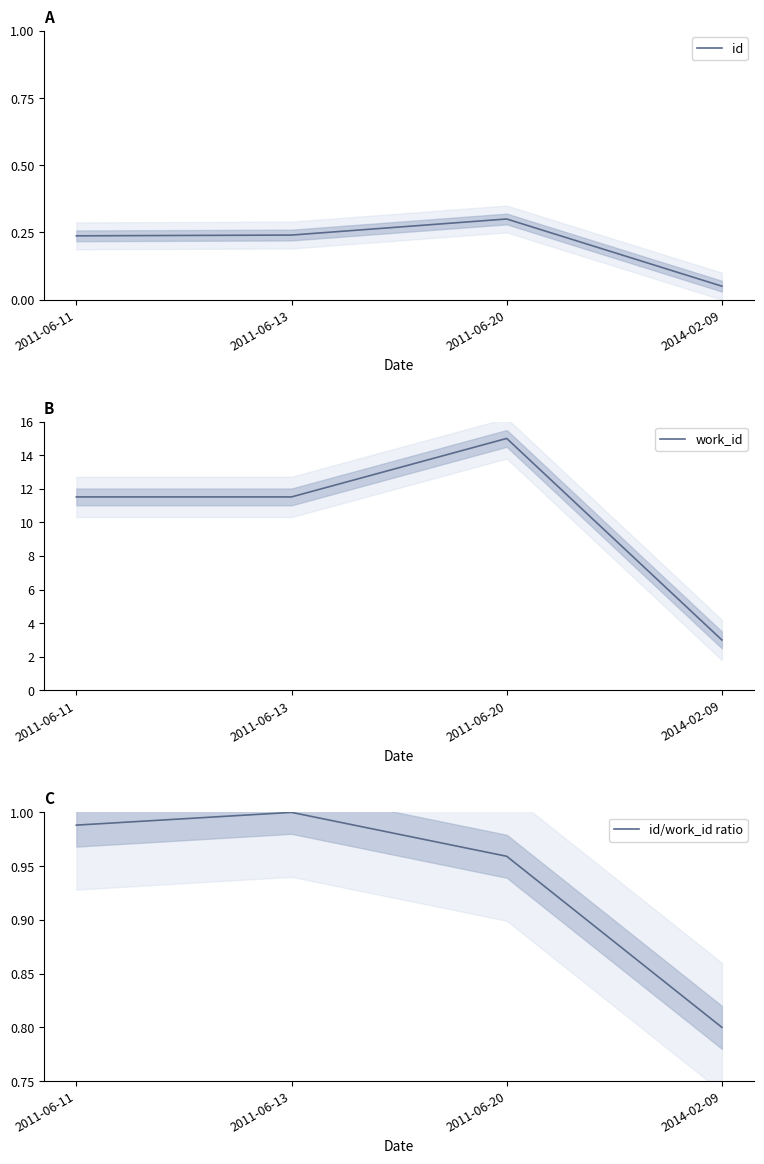

The value of work_id at 2014-02-09 is 1.6. True or false?

False